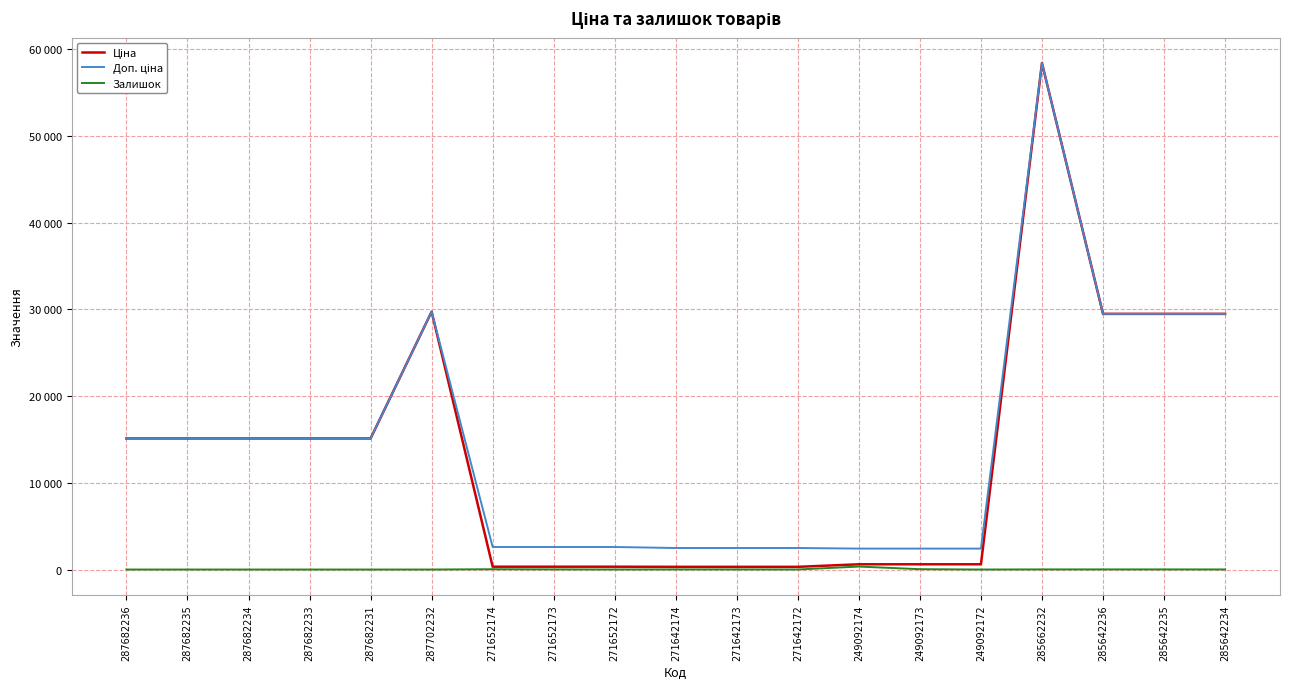

At which label is Доп. ціна closest to 30420?

287702232